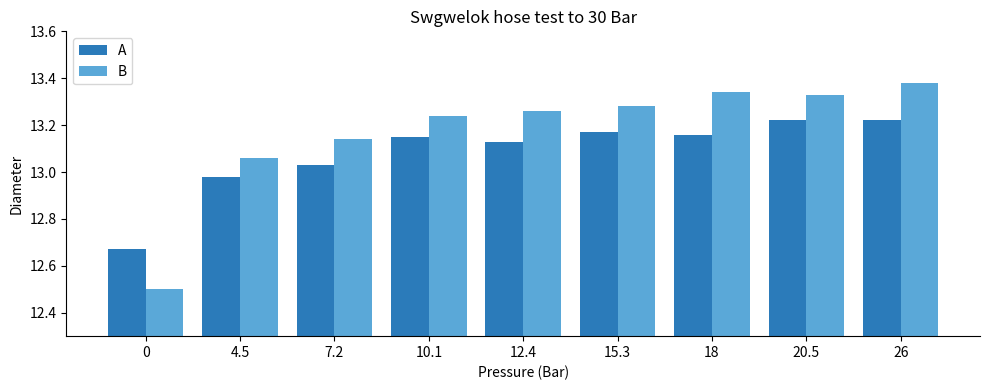

Which series has the widest spread of values?

B